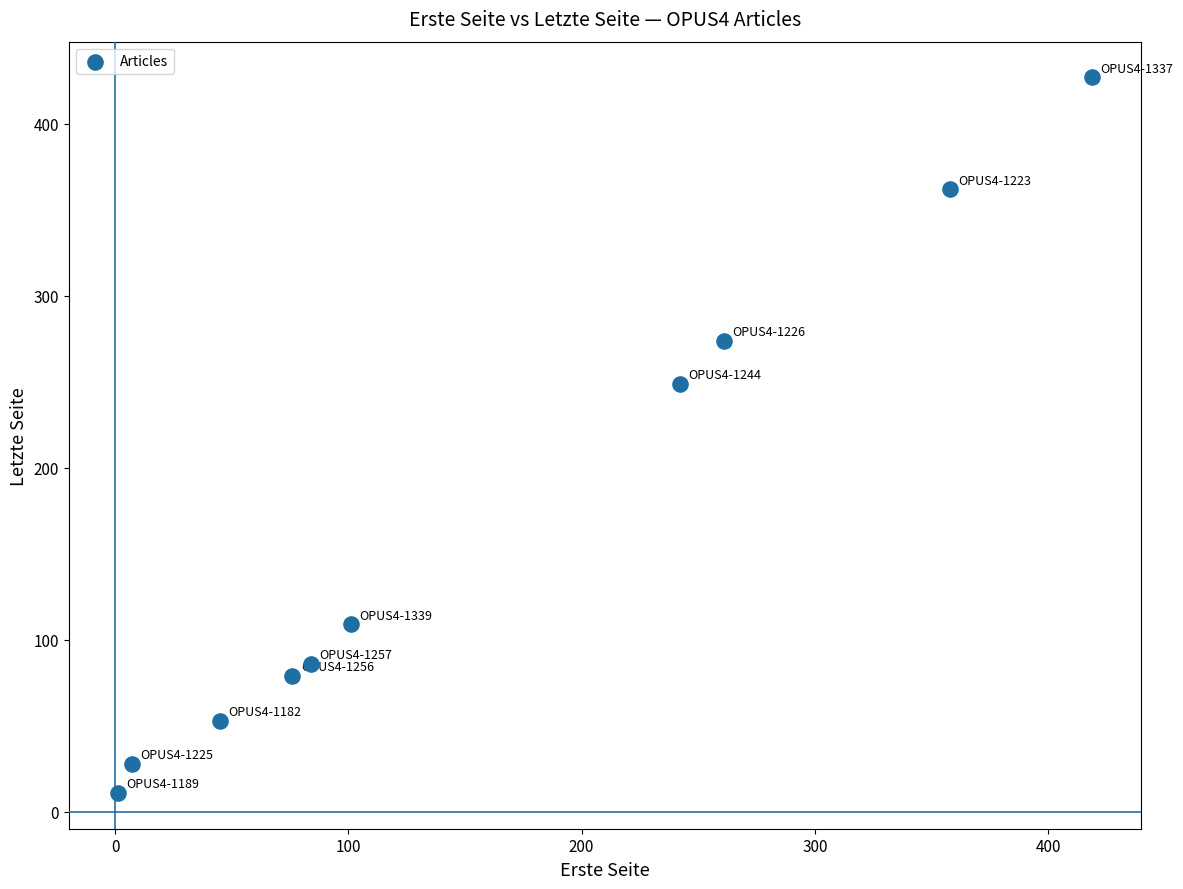

What is the average Y value?

168